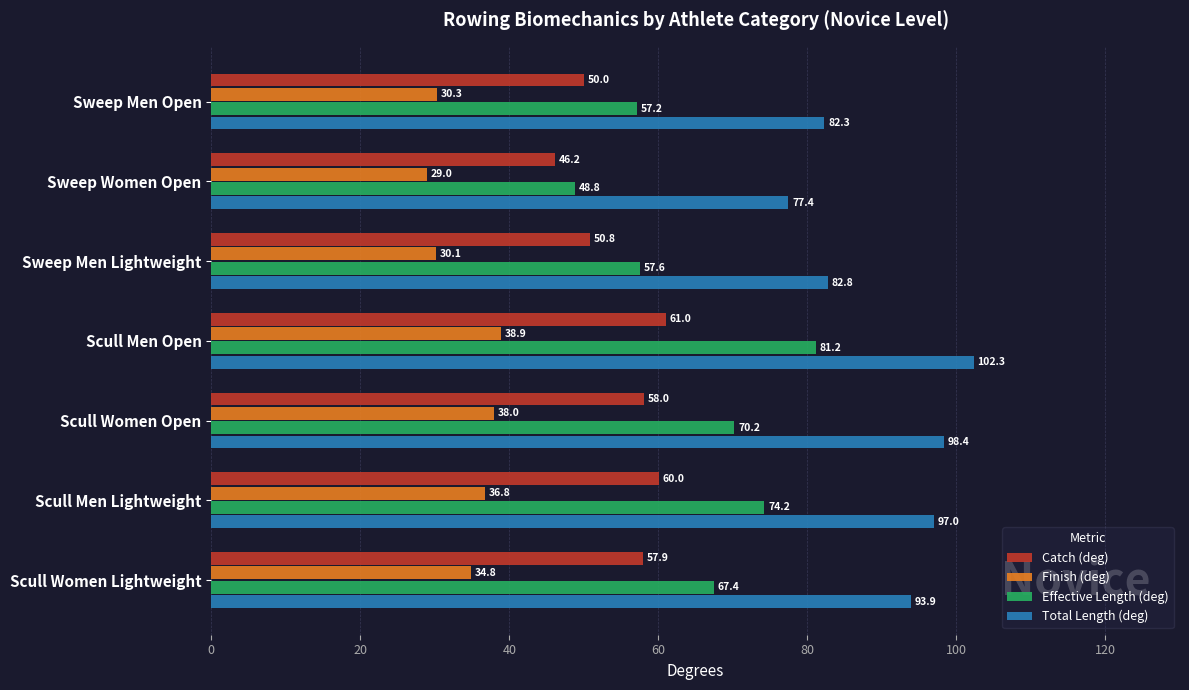

What is the difference between the second highest and second lowest values in the Total Length (deg) series?

16.1